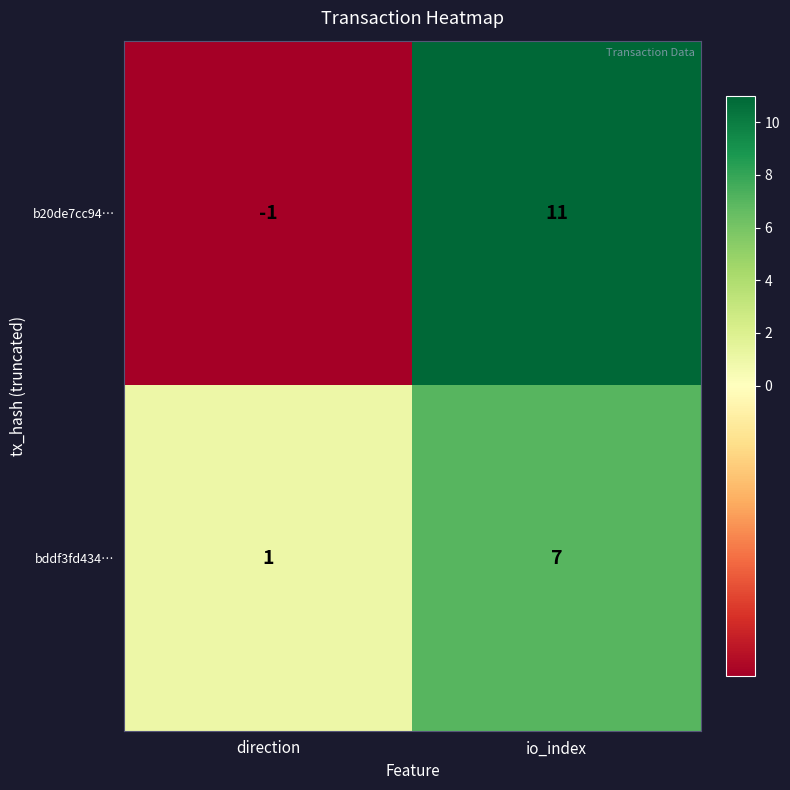

Which series has the widest spread of values?

b20de7cc94…